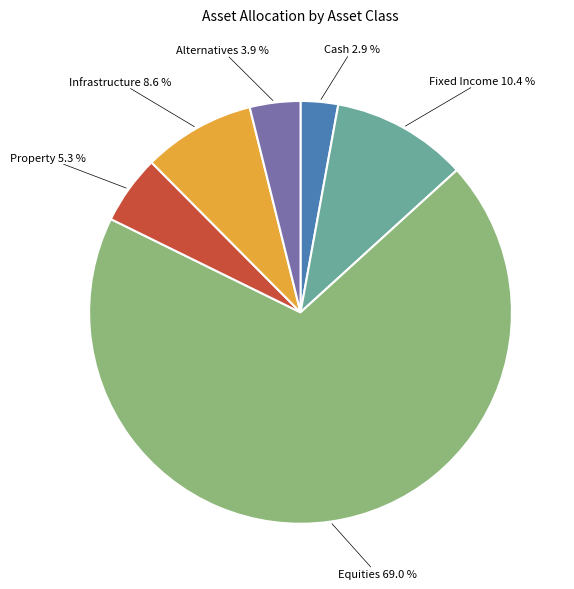

True or false: Alternatives accounts for 4% of the total.

True